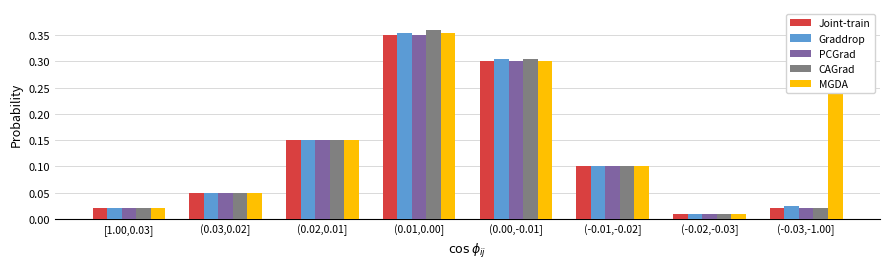

What is the sum of all MGDA values?

1.3